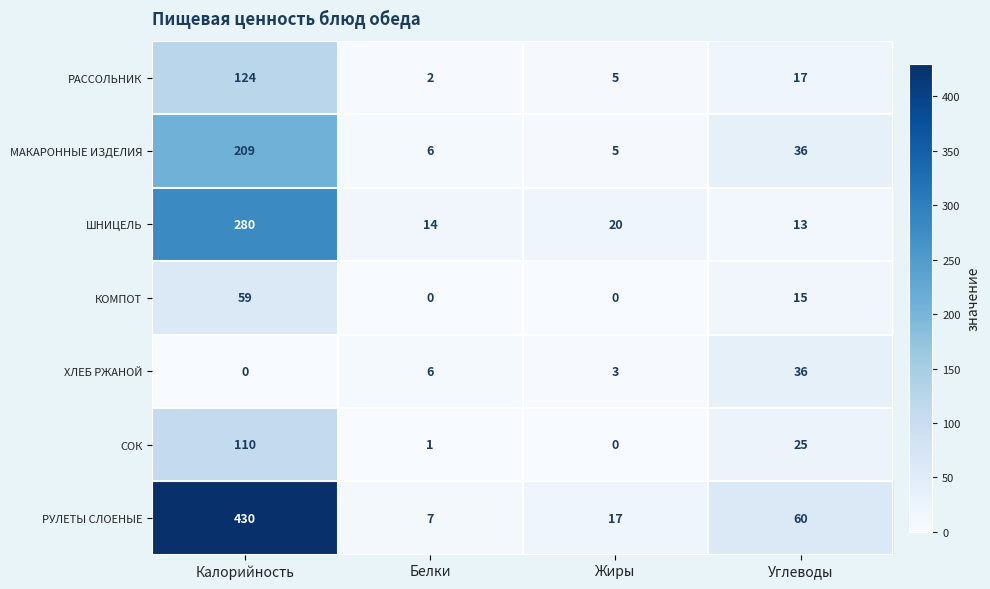

What is the difference between the СОК values at Белки and Углеводы?

24